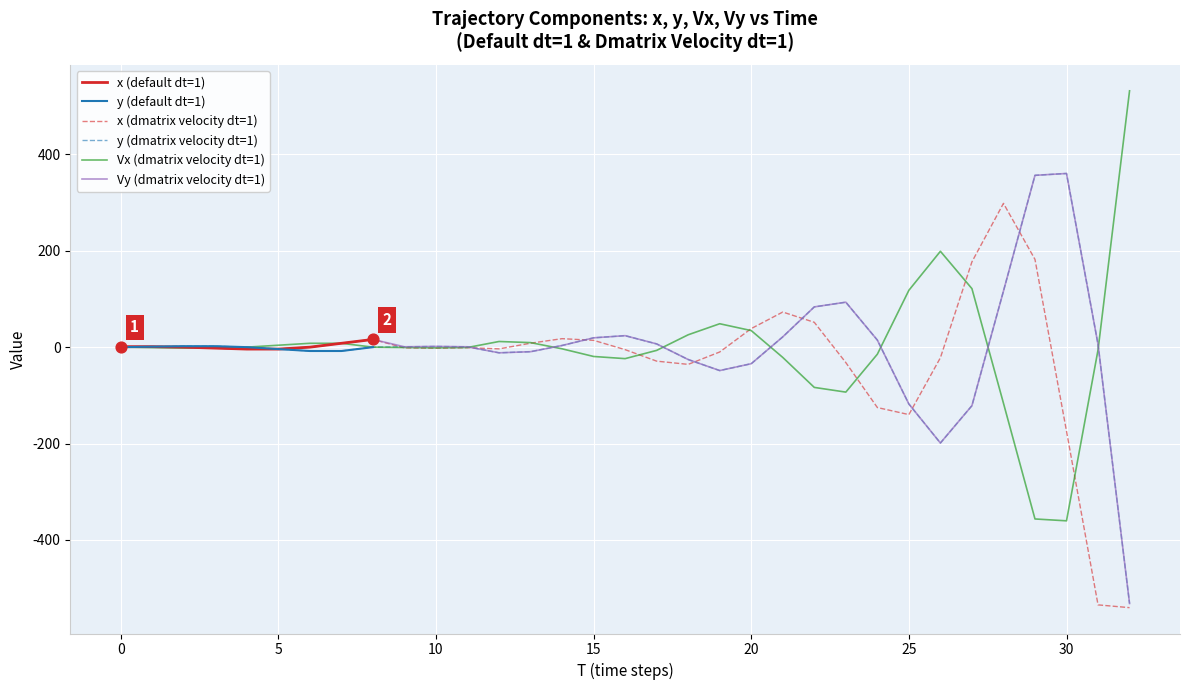

At how many categories does at least one series exceed 22?

14